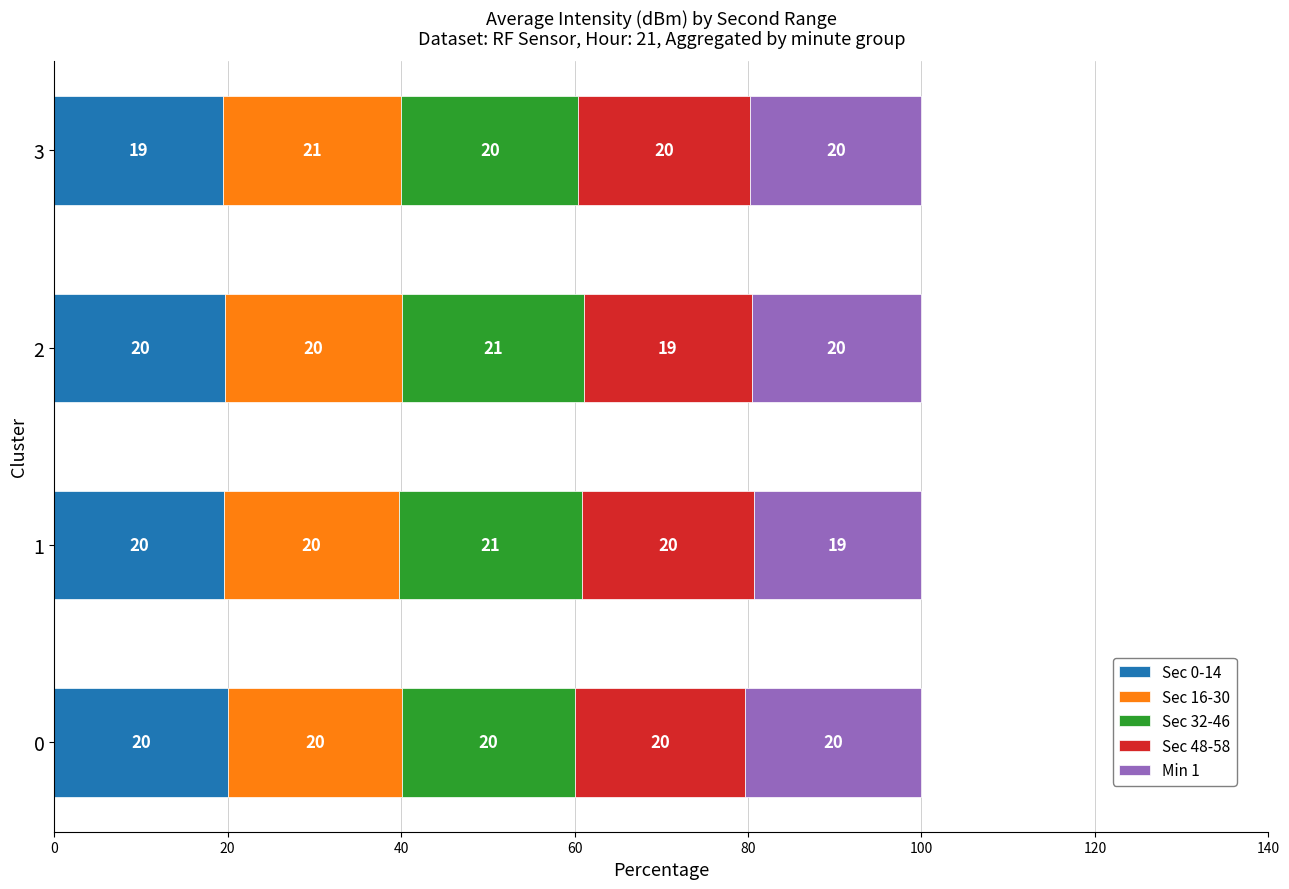

What is the total value across all series at 1?

100.0